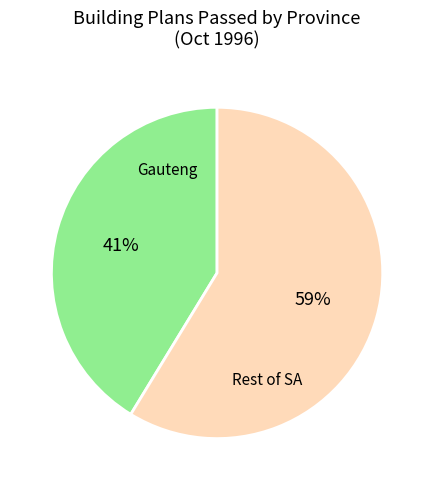

Is there a majority slice in this chart?

Yes